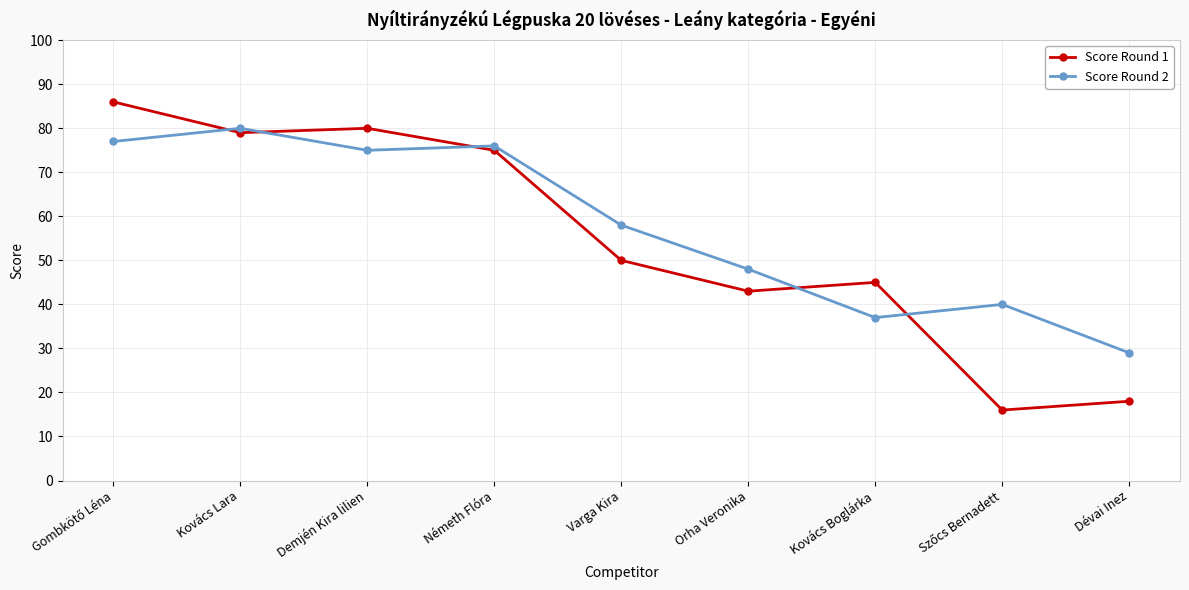

What is the total value across all series at Orha Veronika?

91